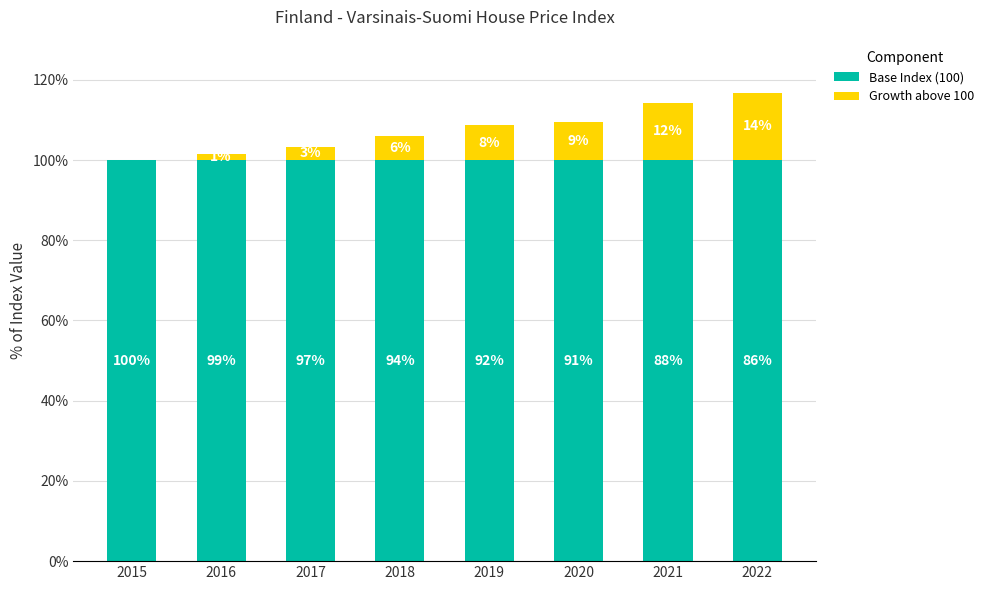

Rank the categories by Growth above 100 value from highest to lowest.

2022, 2021, 2020, 2019, 2018, 2017, 2016, 2015